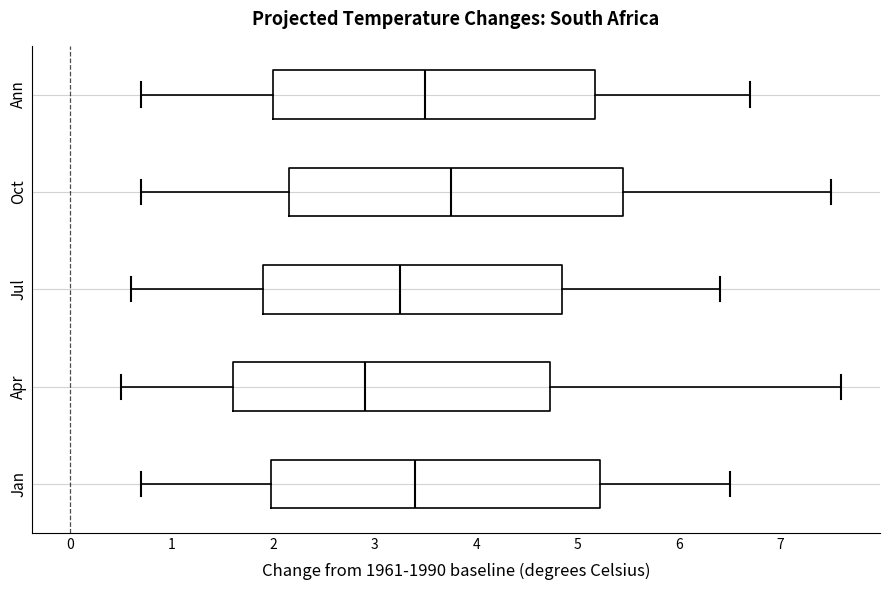

Reading bottom to top, transcribe this box plot: for each box, give where its median line is, the range the box spans, and where its two whiskers end, as read against the x-axis. The values are not printed on the chart, so give them approximately, as read against the axis.

Jan: median 3.4, box 2.0 to 5.2, whiskers 0.7 to 6.5
Apr: median 2.9, box 1.6 to 4.7, whiskers 0.5 to 7.6
Jul: median 3.3, box 1.9 to 4.9, whiskers 0.6 to 6.4
Oct: median 3.8, box 2.2 to 5.5, whiskers 0.7 to 7.5
Ann: median 3.5, box 2.0 to 5.2, whiskers 0.7 to 6.7